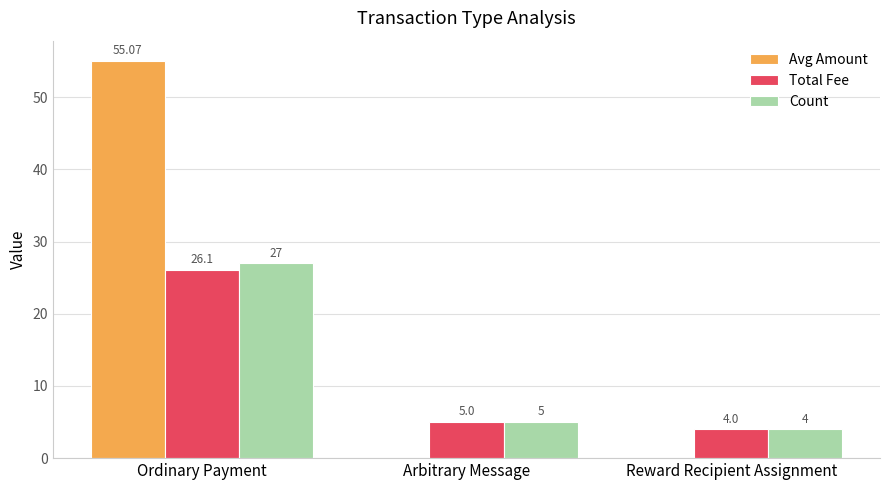

Which label corresponds to the largest value in the chart?

Ordinary Payment